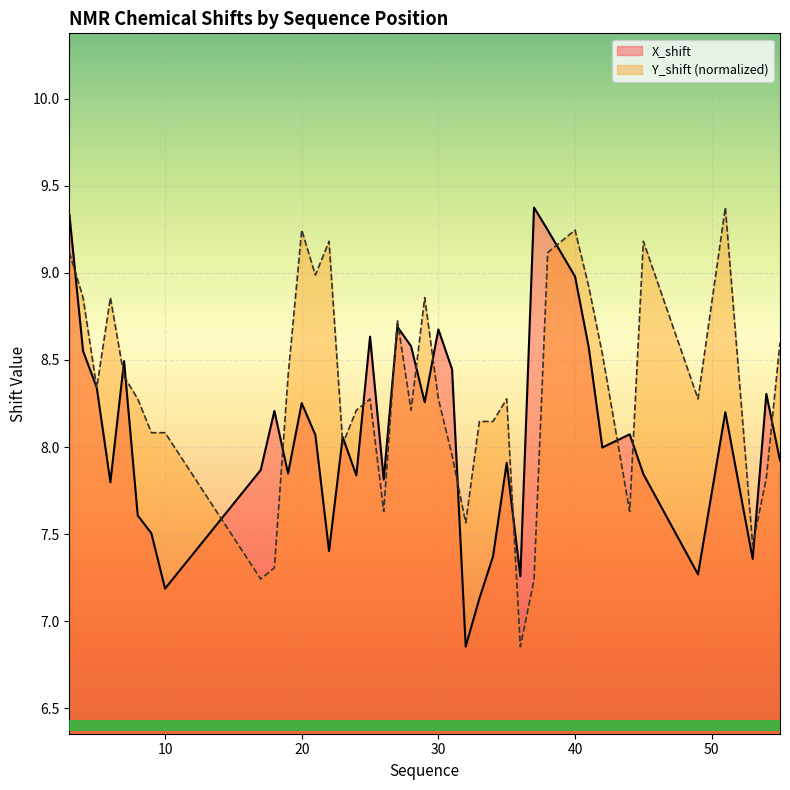

True or false: Y_shift and X_shift intersect in this chart.

True